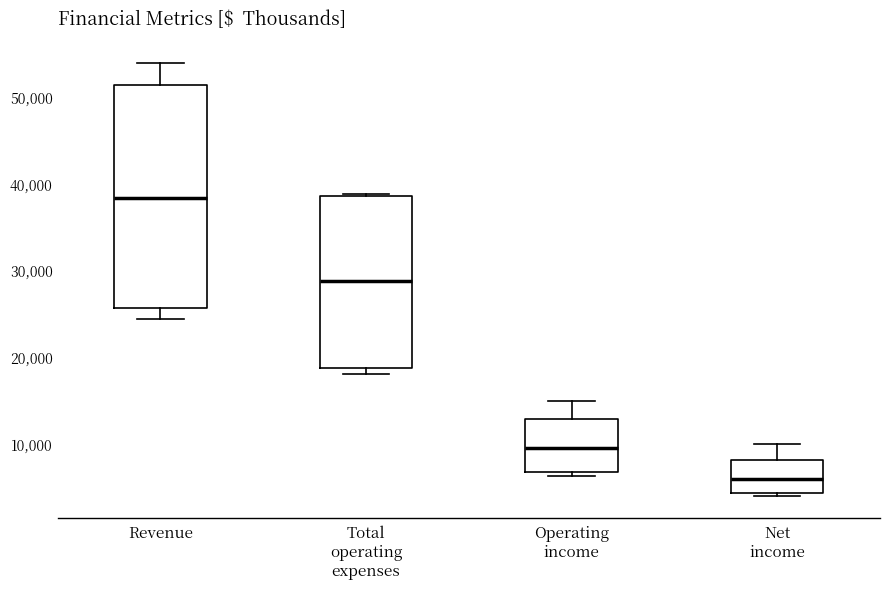

Where is the lower edge of the box for Total operating expenses on the y-axis? The values are not printed on the chart, so give them approximately, as read against the axis.

19000